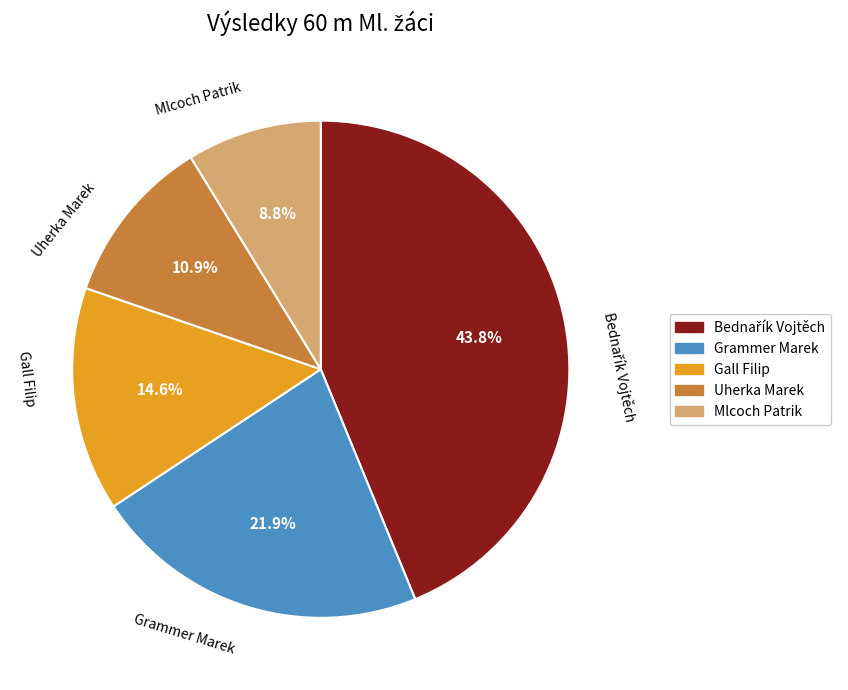

Which category has the smallest portion of the pie?

Mlcoch Patrik